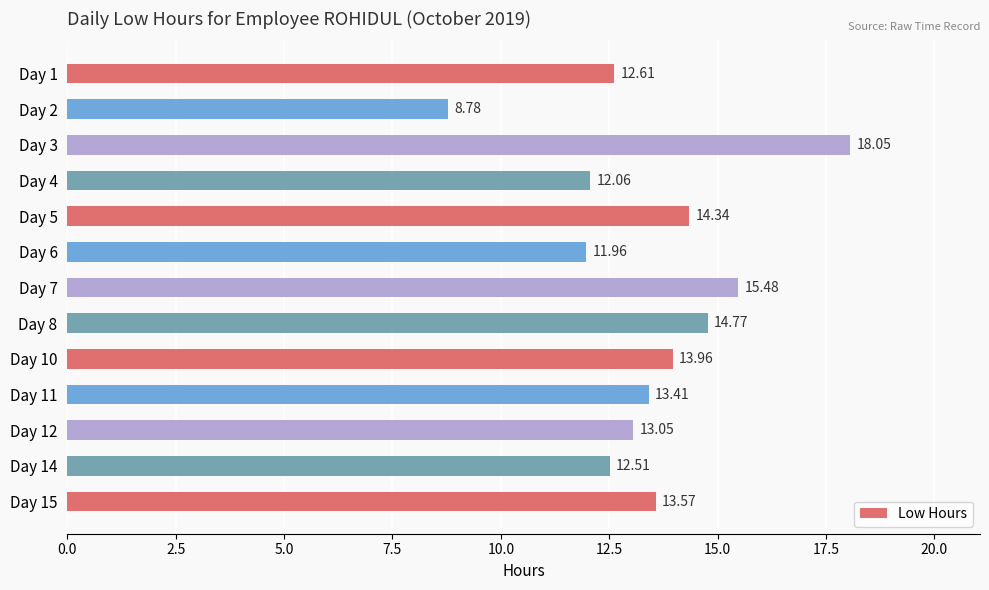

Count the number of categories in the chart.

13